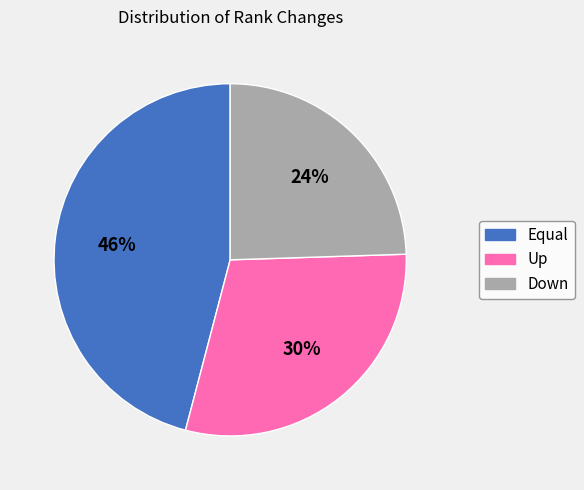

Is there any slice that represents more than half of the pie?

No